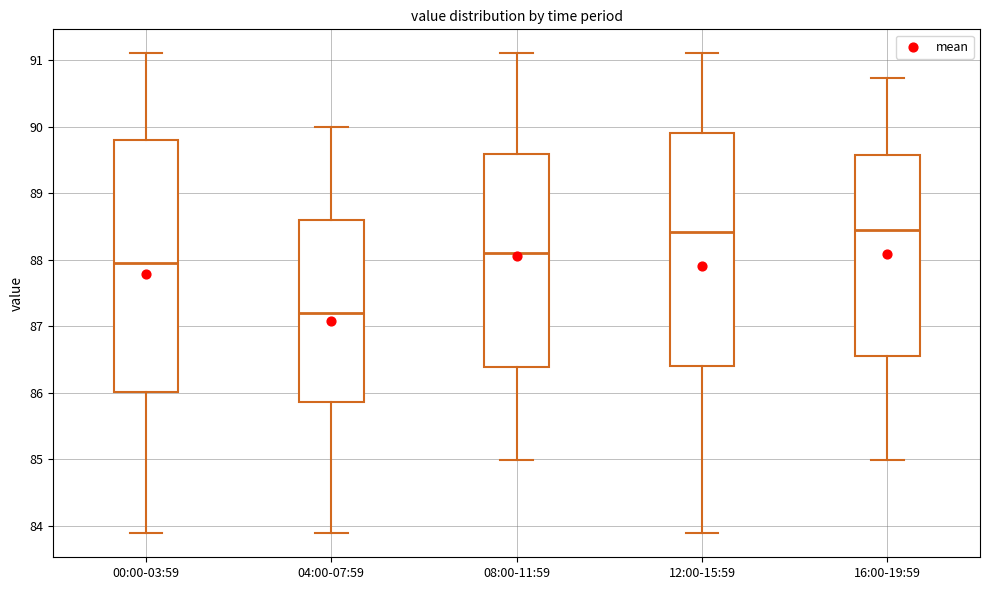

Reading left to right, read every box against the y-axis: the position of its median line, the range the box covers, and the ends of its whiskers. The values are not printed on the chart, so give them approximately, as read against the axis.

00:00-03:59: median 88.0, box 86.0 to 89.8, whiskers 83.9 to 91.1
04:00-07:59: median 87.2, box 85.9 to 88.6, whiskers 83.9 to 90.0
08:00-11:59: median 88.1, box 86.4 to 89.6, whiskers 85.0 to 91.1
12:00-15:59: median 88.4, box 86.4 to 89.9, whiskers 83.9 to 91.1
16:00-19:59: median 88.5, box 86.6 to 89.6, whiskers 85.0 to 90.7